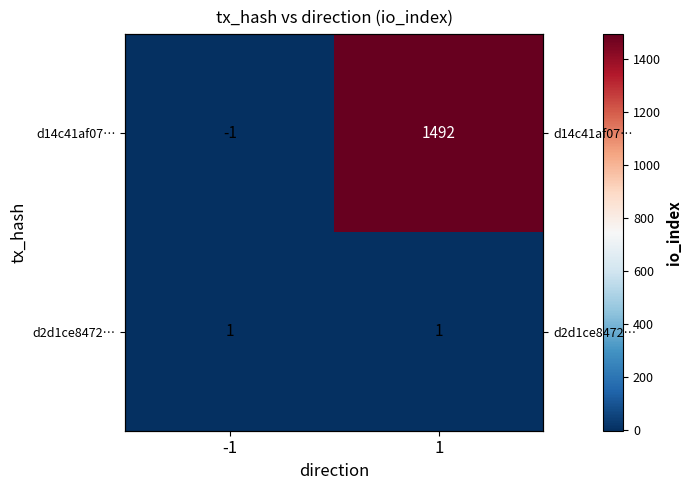

Read the d14c41af07… value at 1, to the nearest 50.

1500